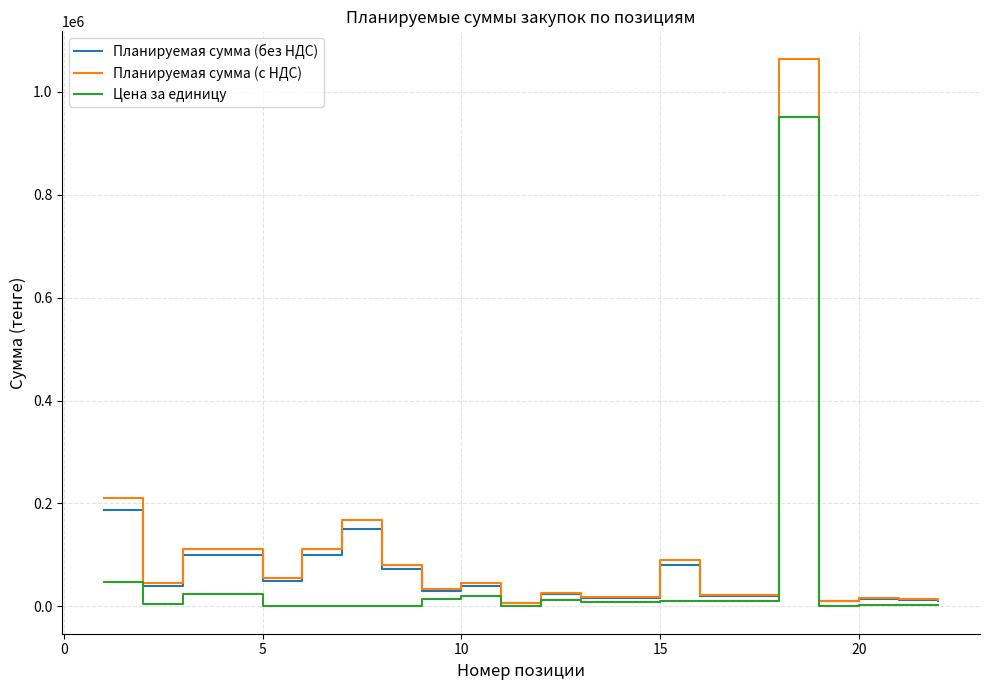

Which series has the widest spread of values?

Планируемая сумма (с НДС)